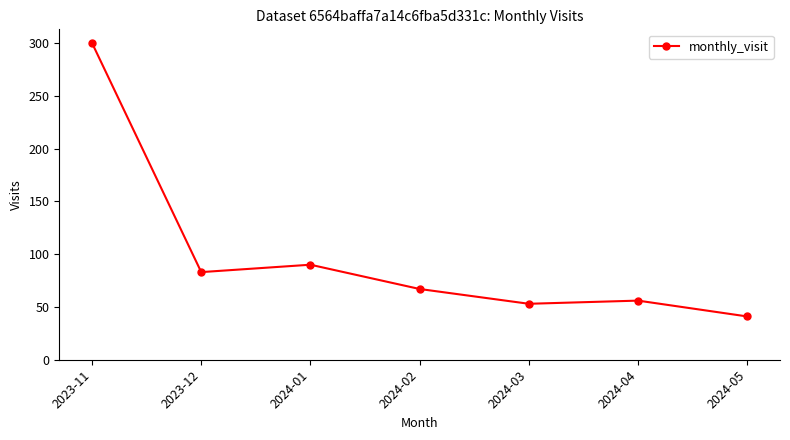

The value at 2024-04 is 12. True or false?

False